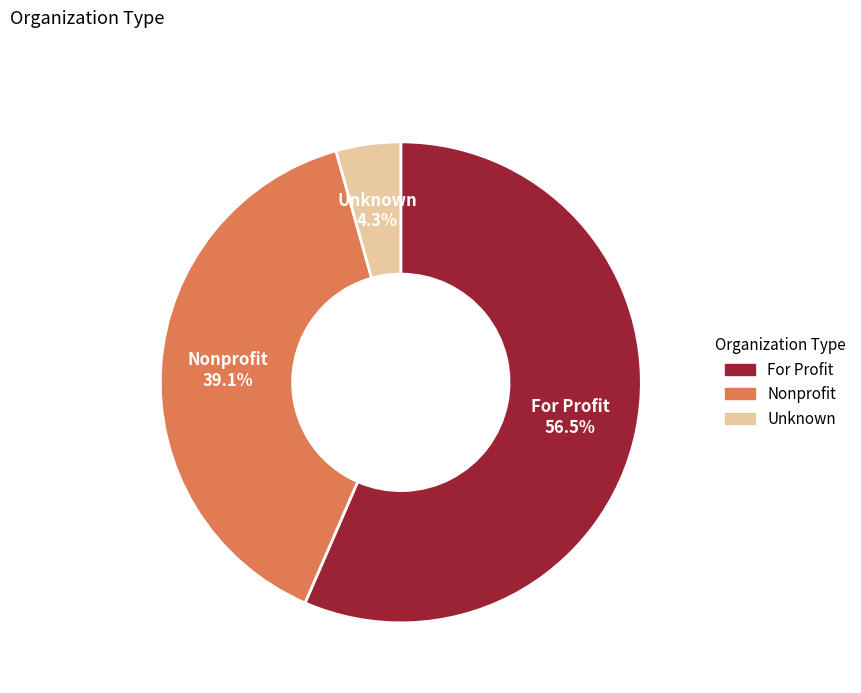

What is the ratio of the value at Nonprofit to the value at For Profit?

0.7